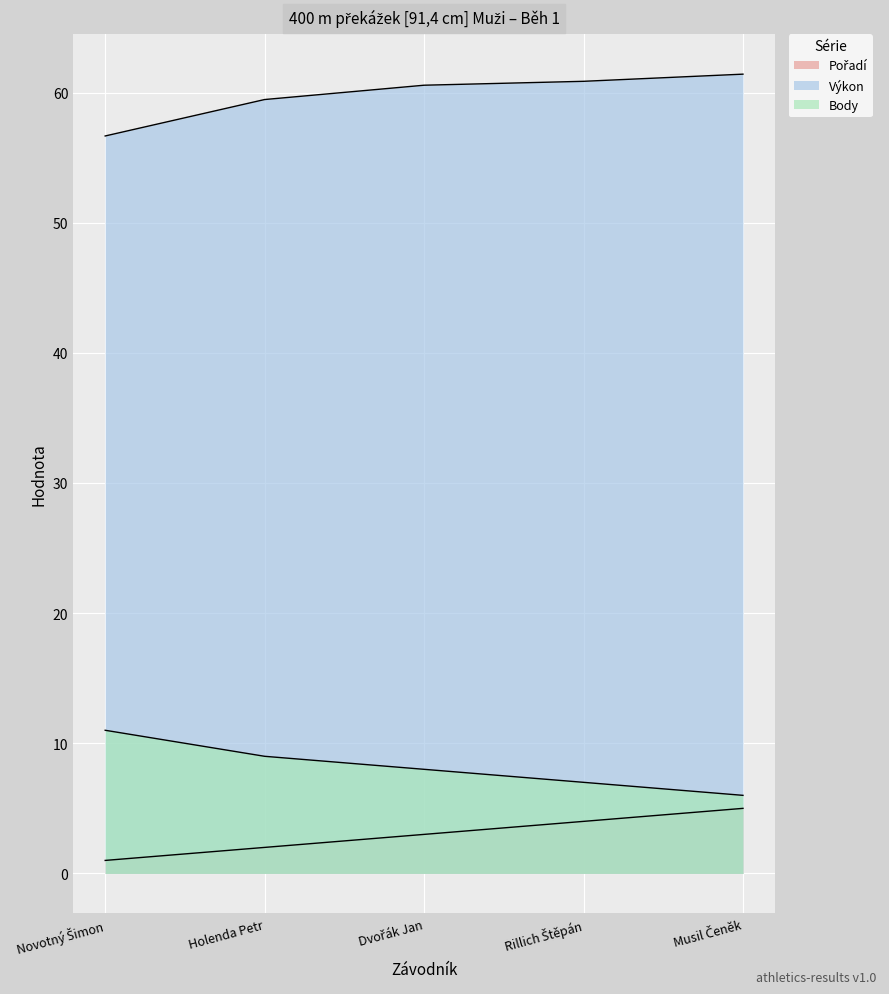

Which series has the largest total across all categories?

Výkon